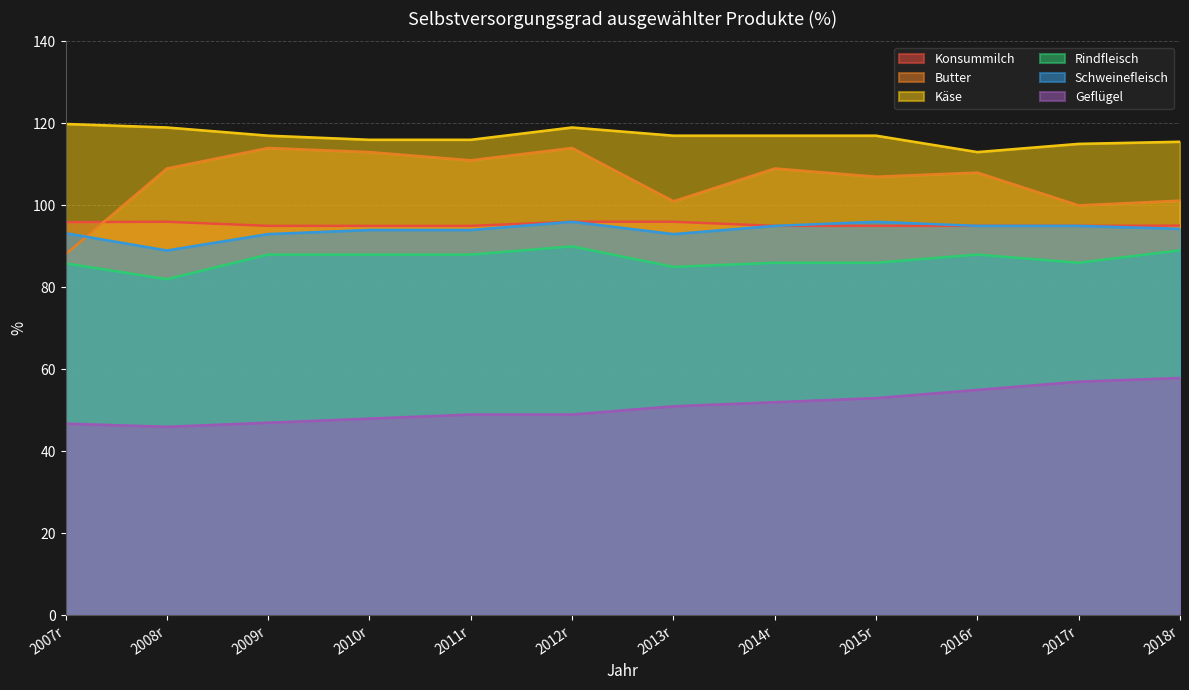

Read the Butter value at 2007r.

88.1